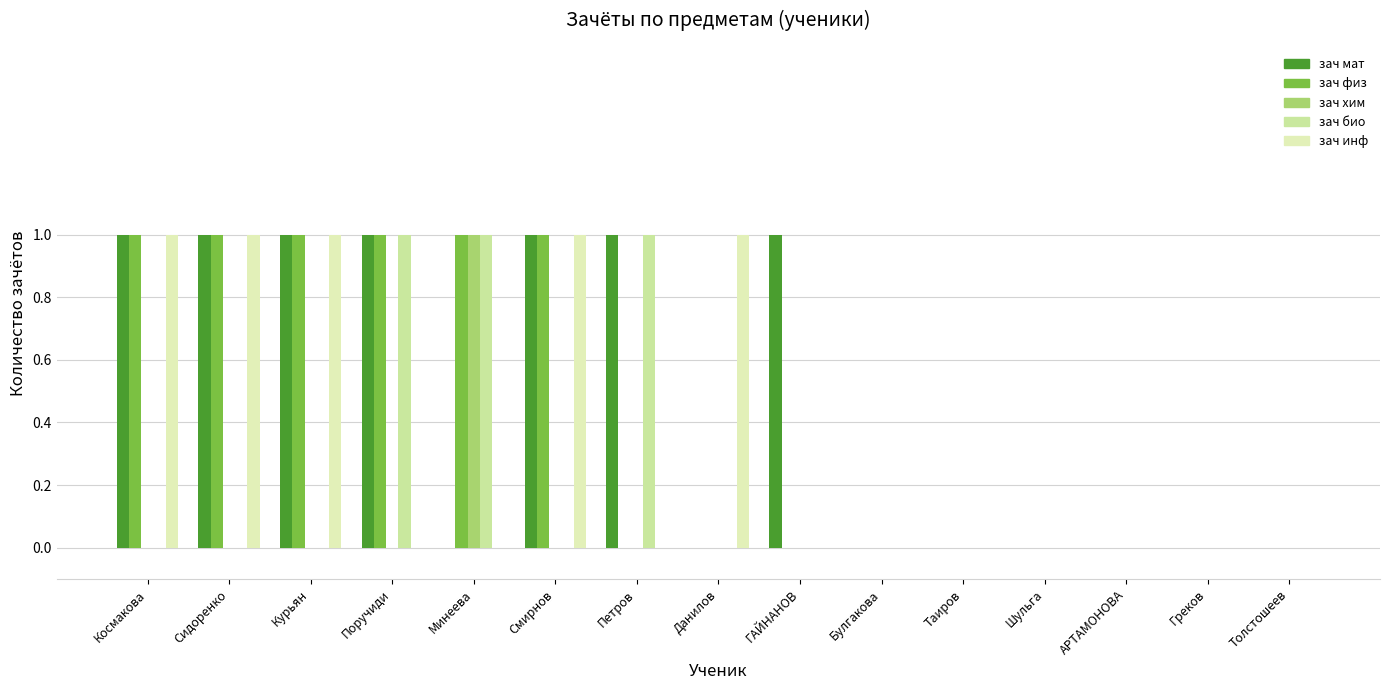

How many series are shown in this chart?

5